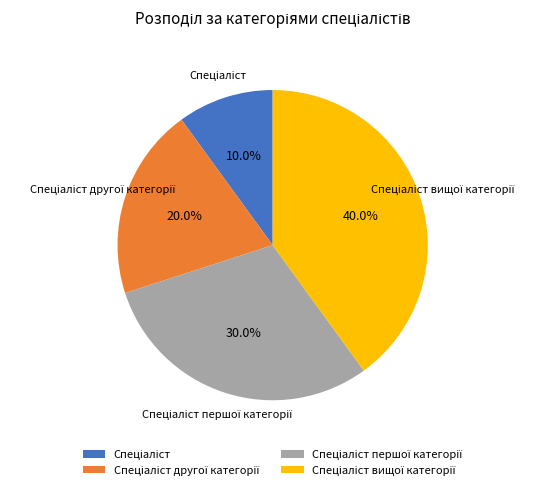

Is there a majority slice in this chart?

No